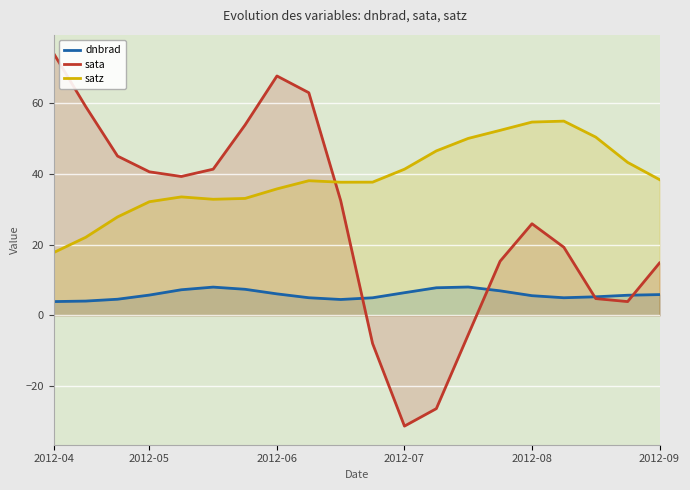

At which category does sata reach its first local peak?

2012-06